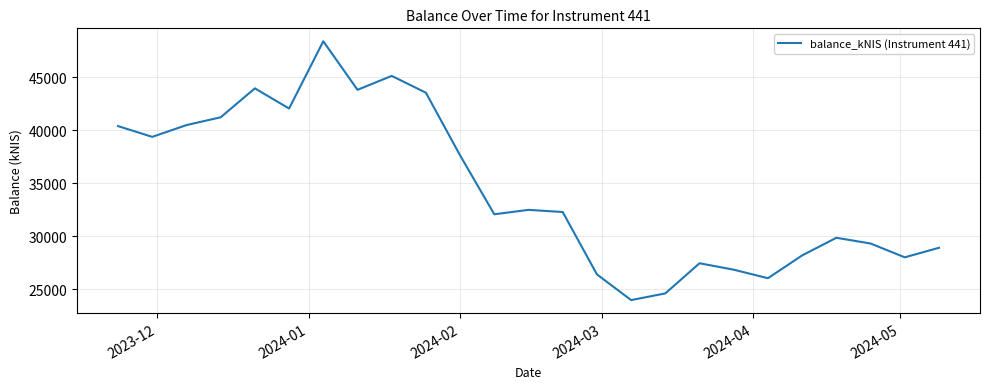

What is the minimum value shown in the chart?

23971.2